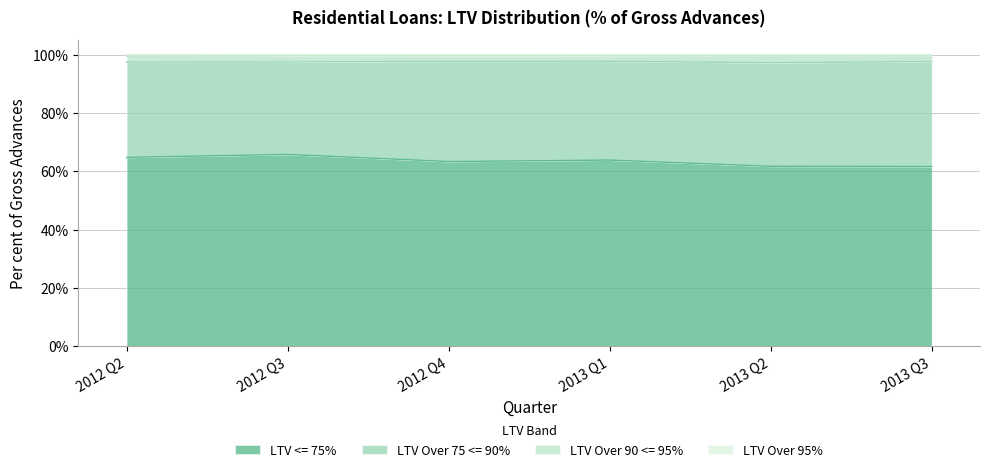

What position from the left is 2013 Q2?

5